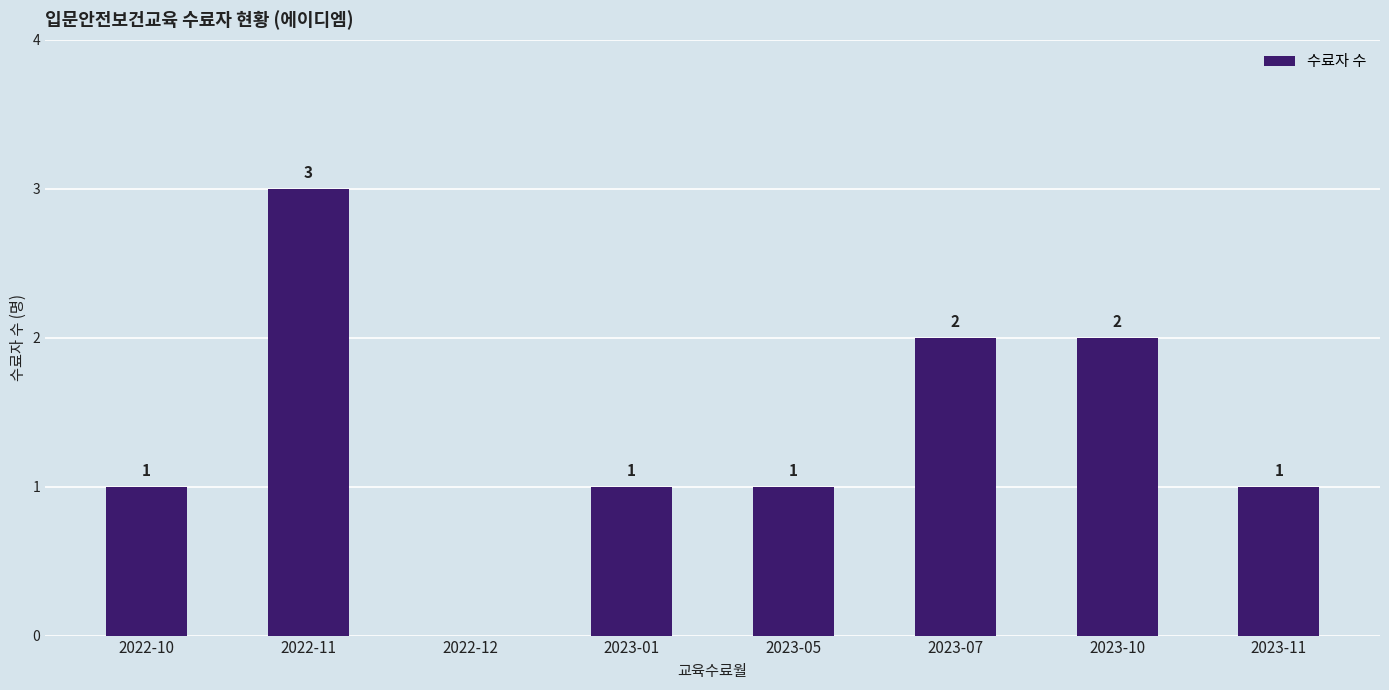

Is it true that the value at 2022-11 is 3?

True